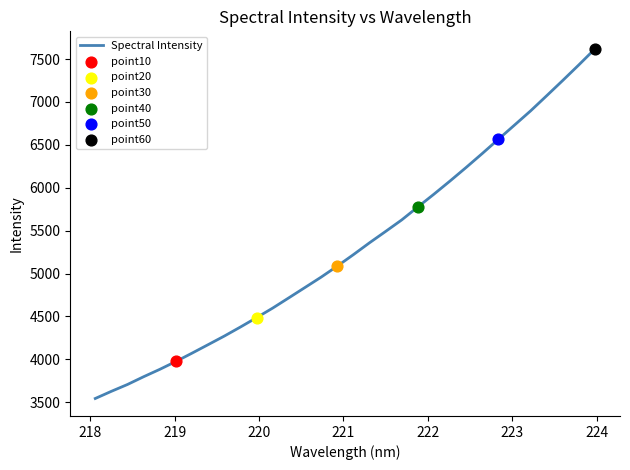

What is the minimum value shown in the chart?

3543.1